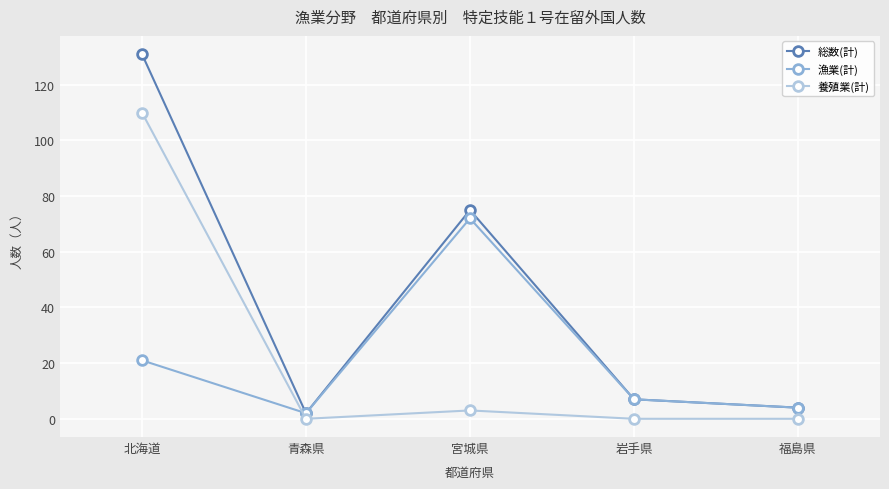

Where is 総数(計) nearest to the value 66?

宮城県